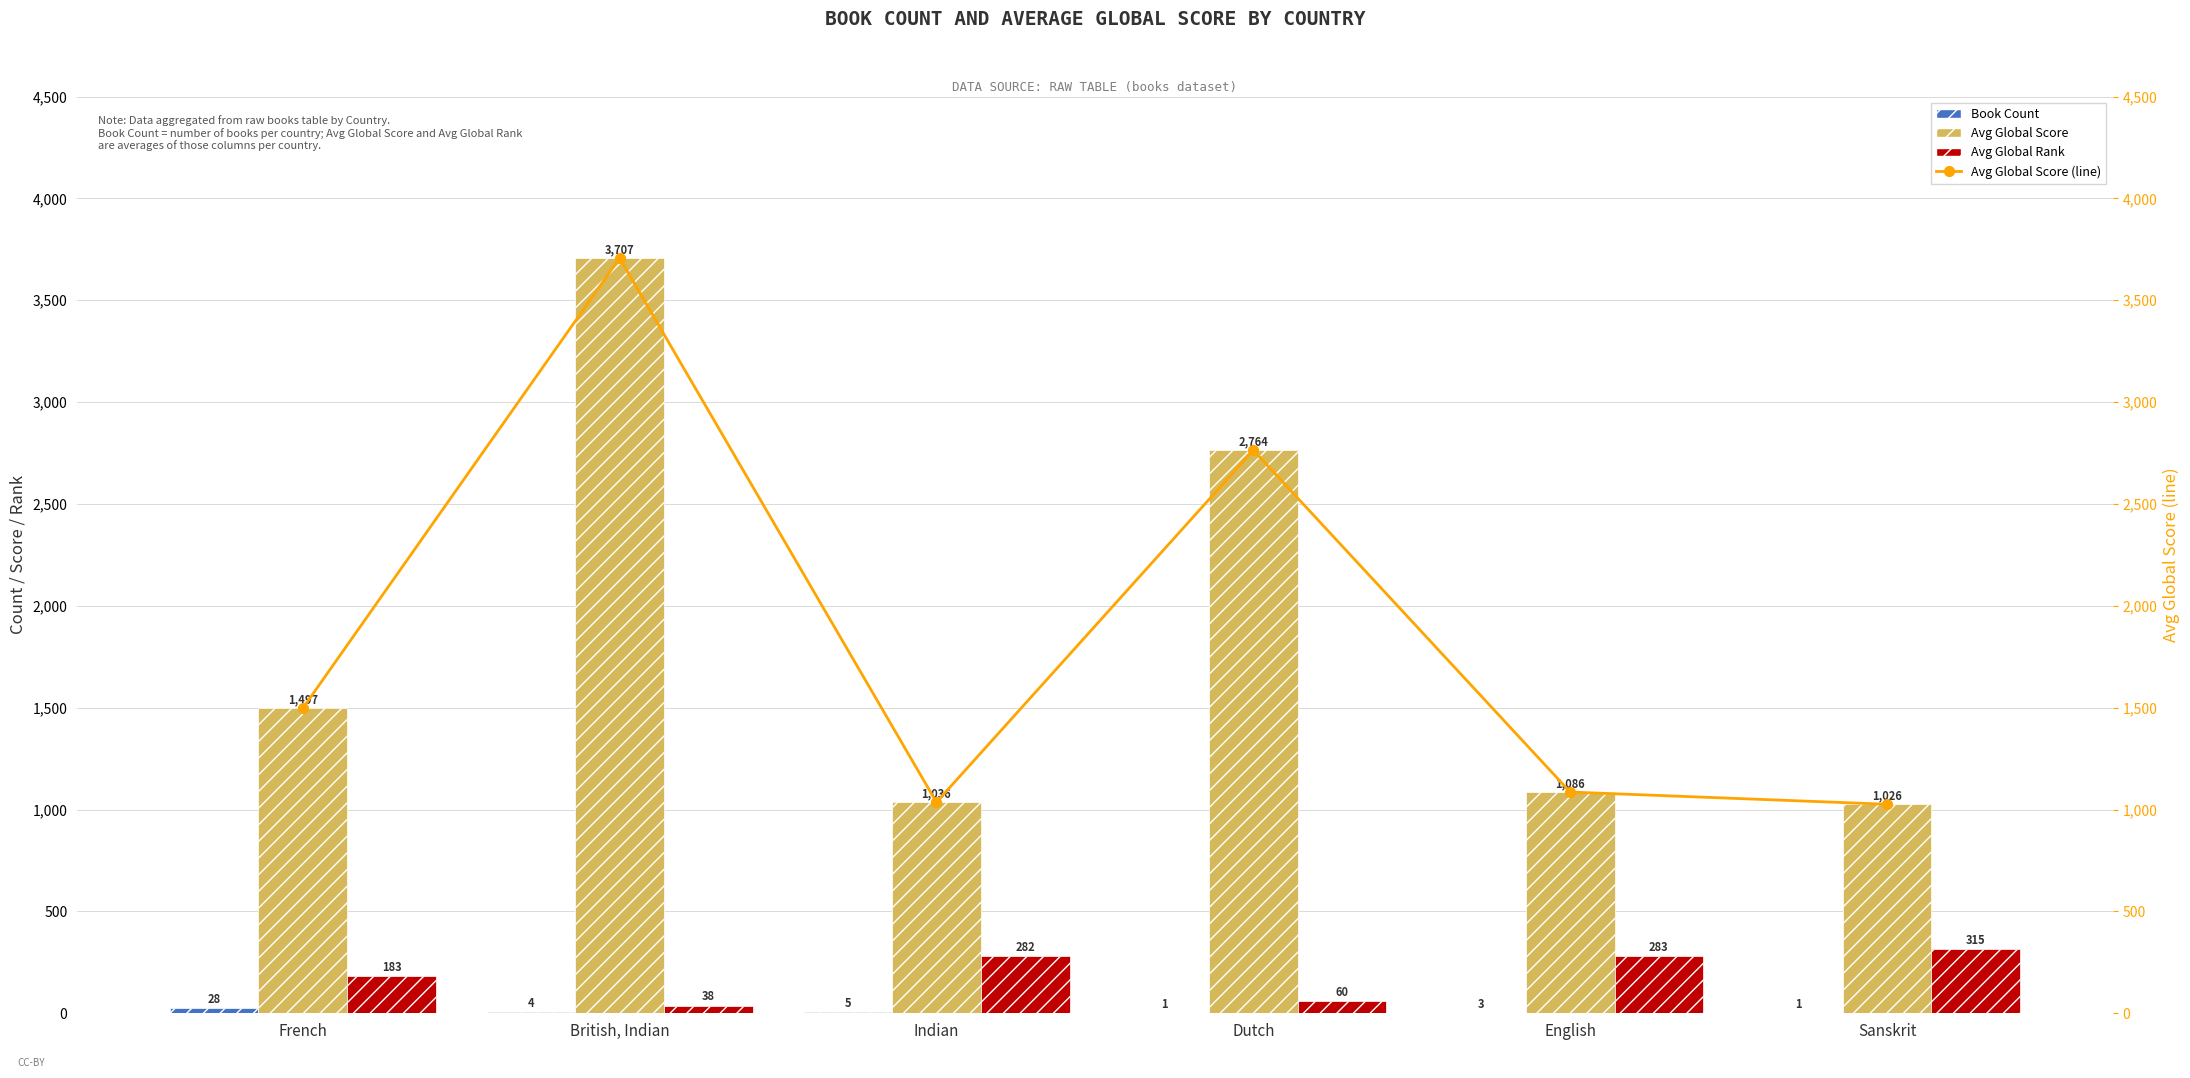

What is the label of the 2nd bar from the right?

English